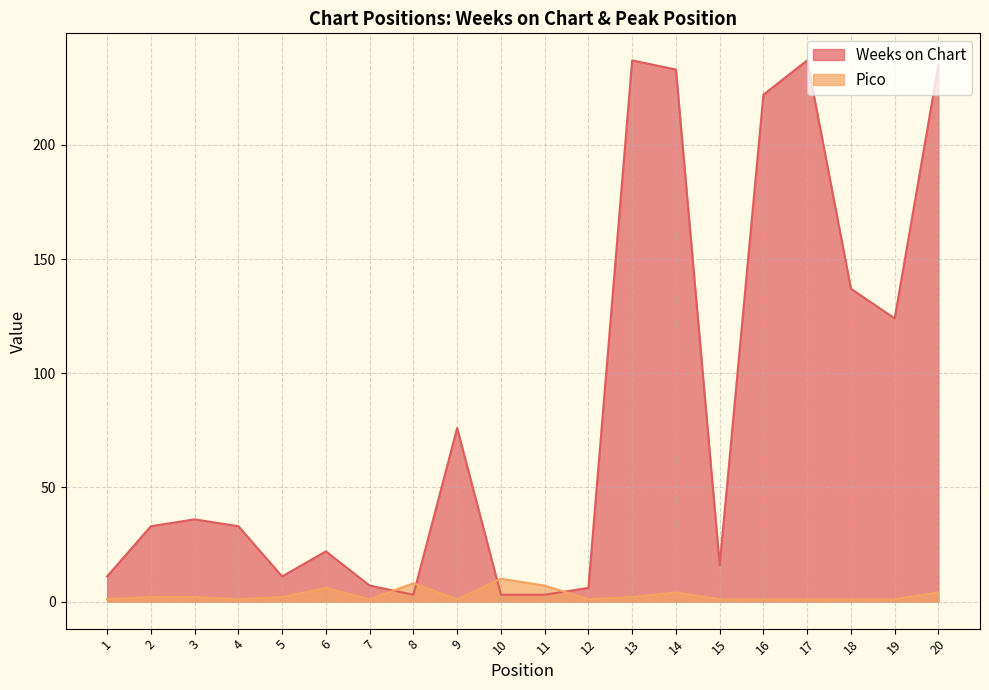

The Weeks on Chart series shows 11 at 7. True or false?

False